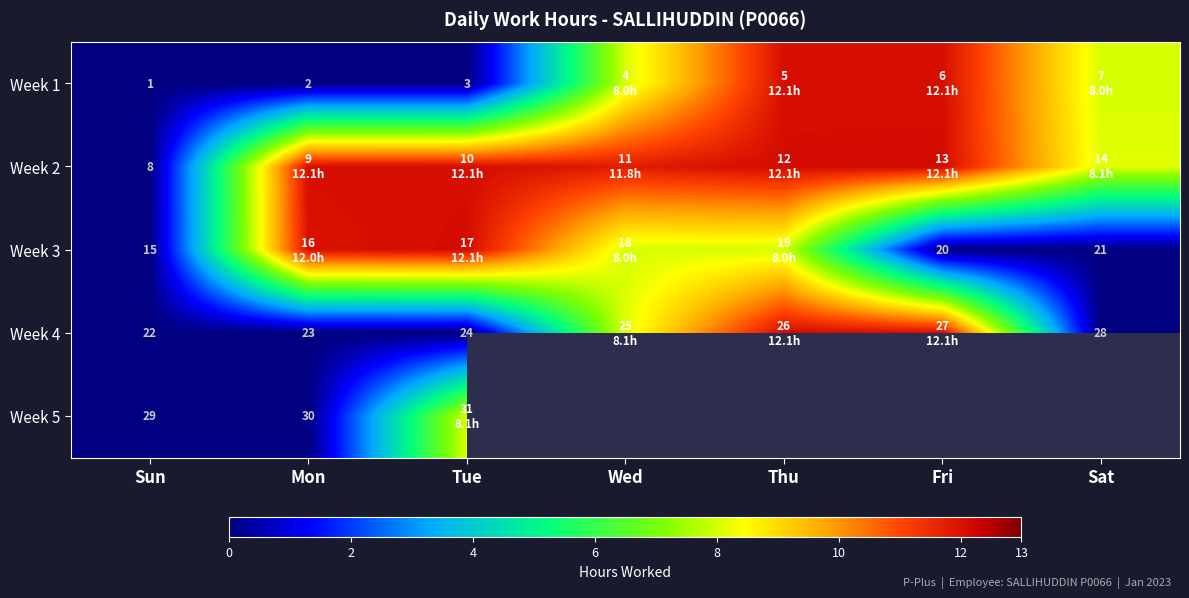

The value of Week 2 at Mon is 18.2. True or false?

False